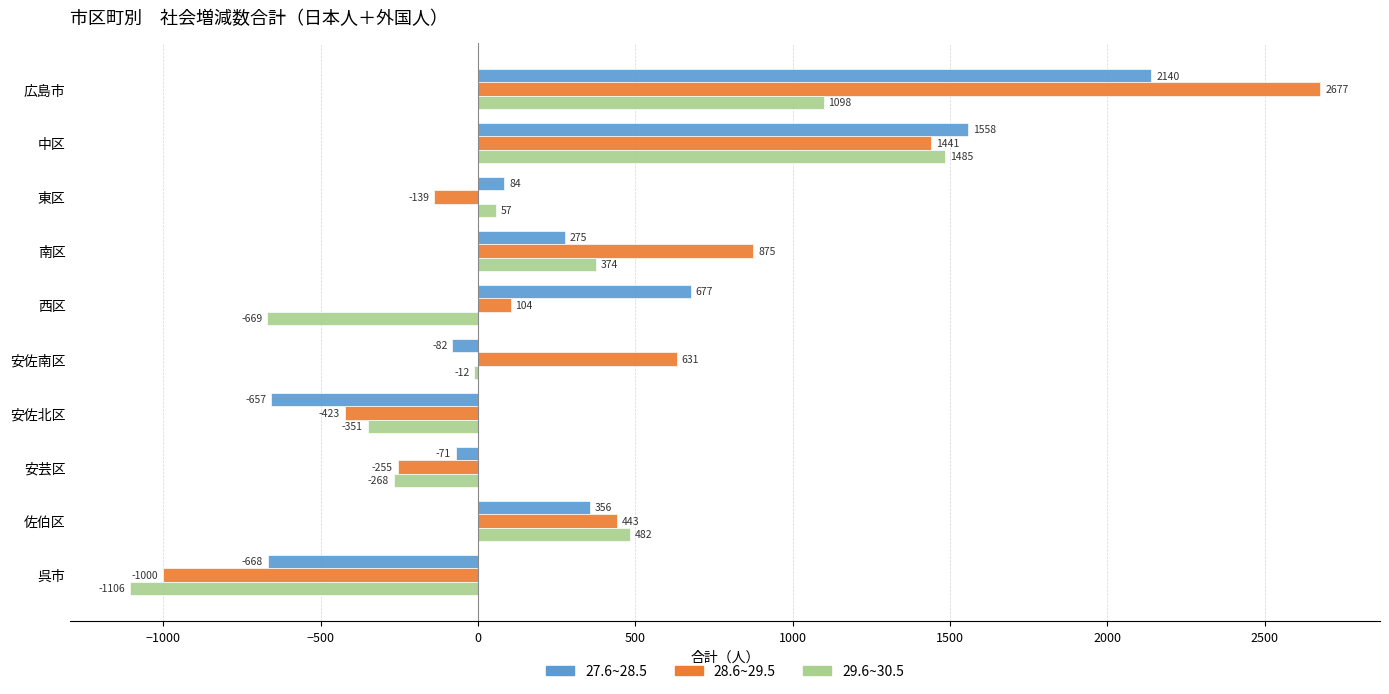

Which series changed the most between 安佐南区 and 安佐北区?

28.6~29.5